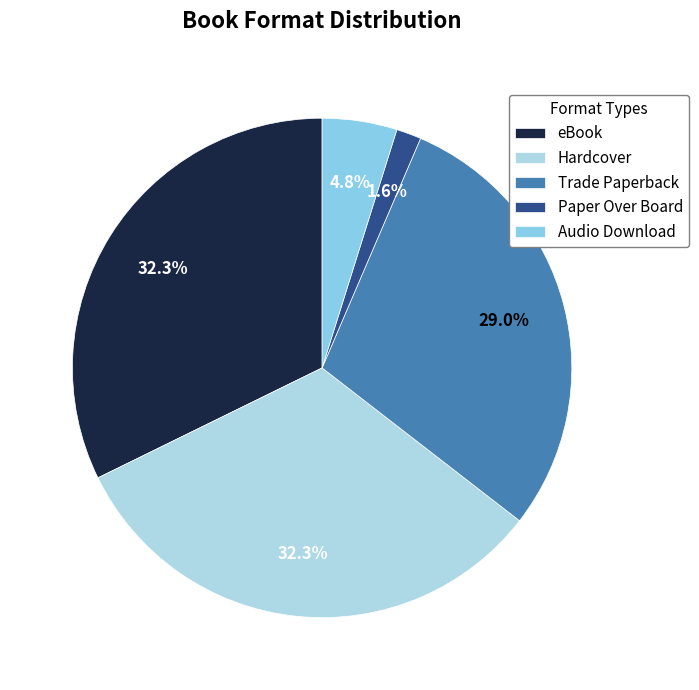

Is there any slice that represents more than half of the pie?

No